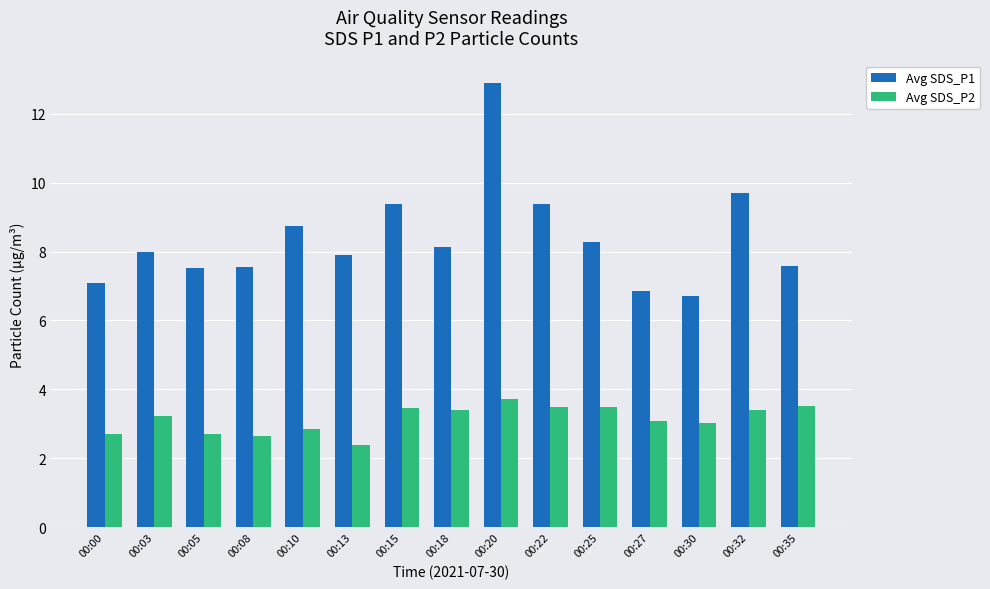

At which label does Avg SDS_P2 first exceed 3?

00:03